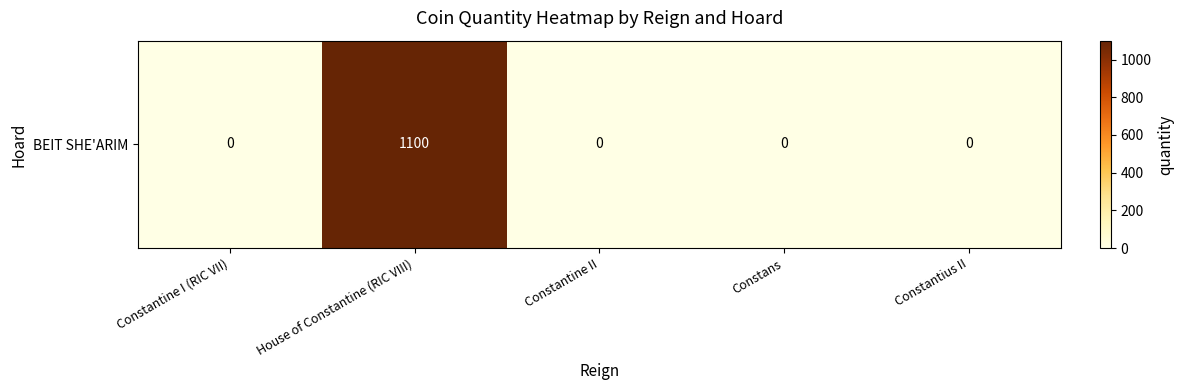

At which label is the value closest to 550?

Constantine I (RIC VII)